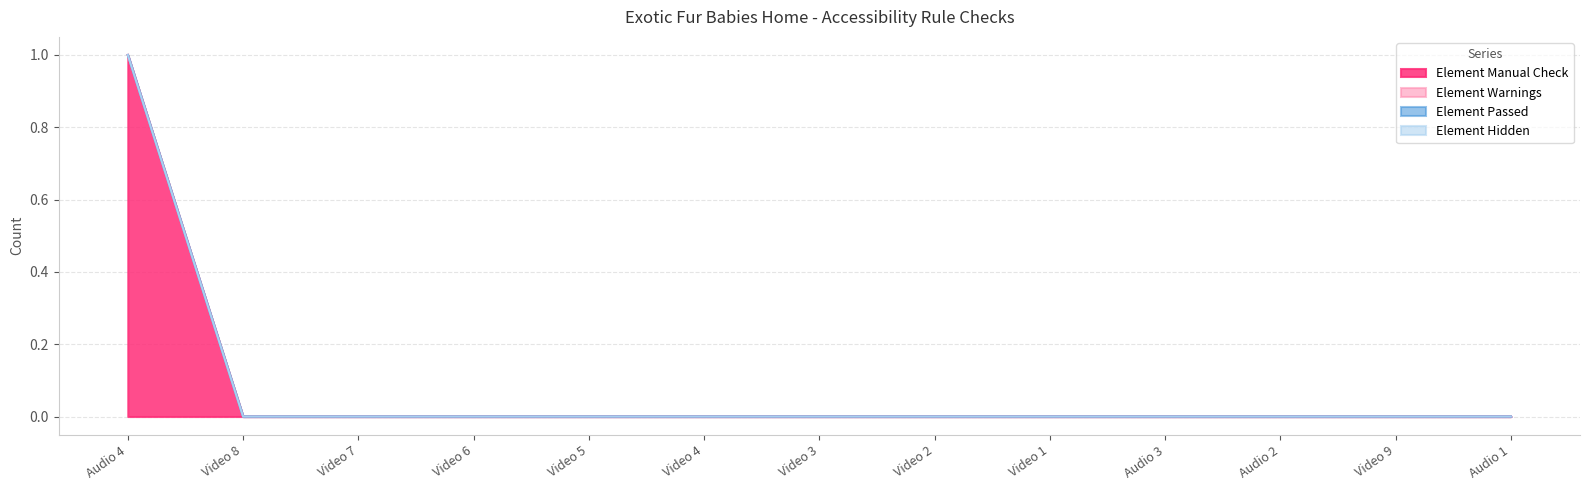

Which series has the largest range (max minus min)?

Element Manual Check